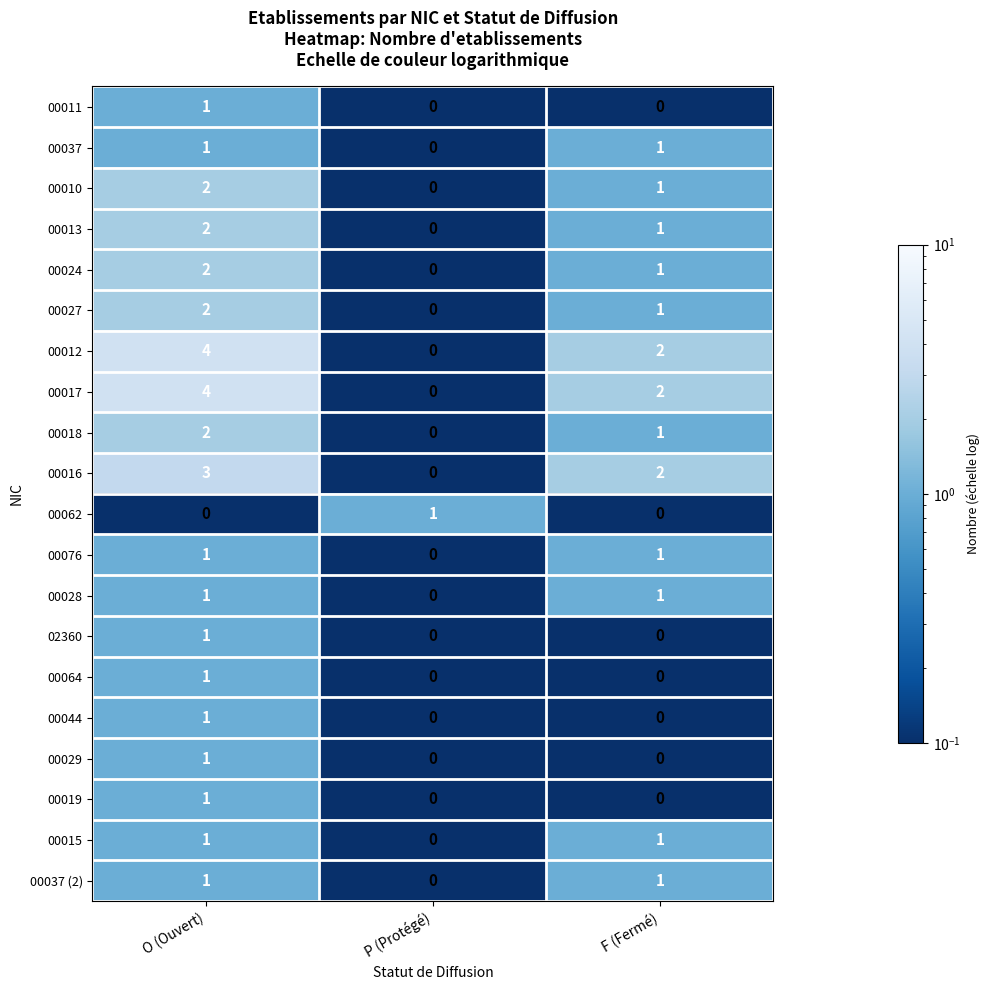

Is the value of 00029 at P (Protégé) greater than the value of 00010 at F (Fermé)?

No